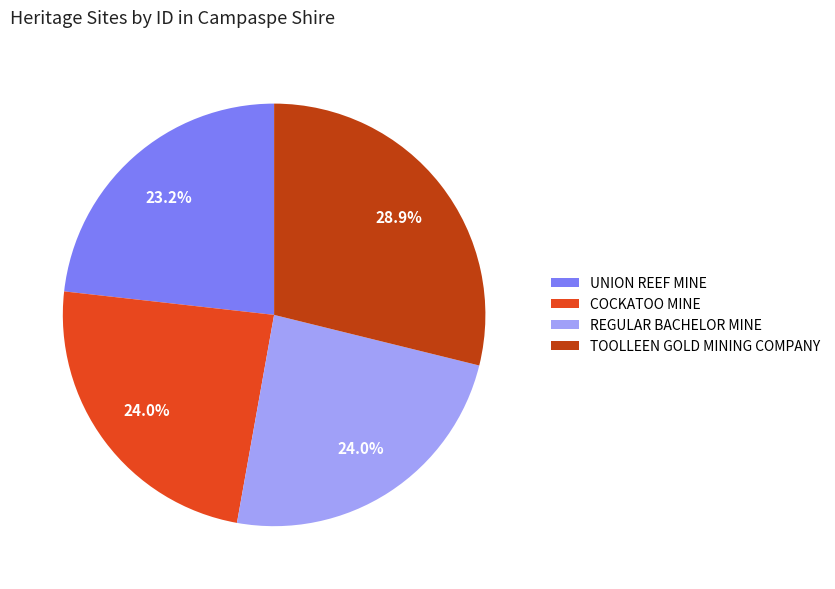

What is the largest slice in the pie chart?

TOOLLEEN GOLD MINING COMPANY